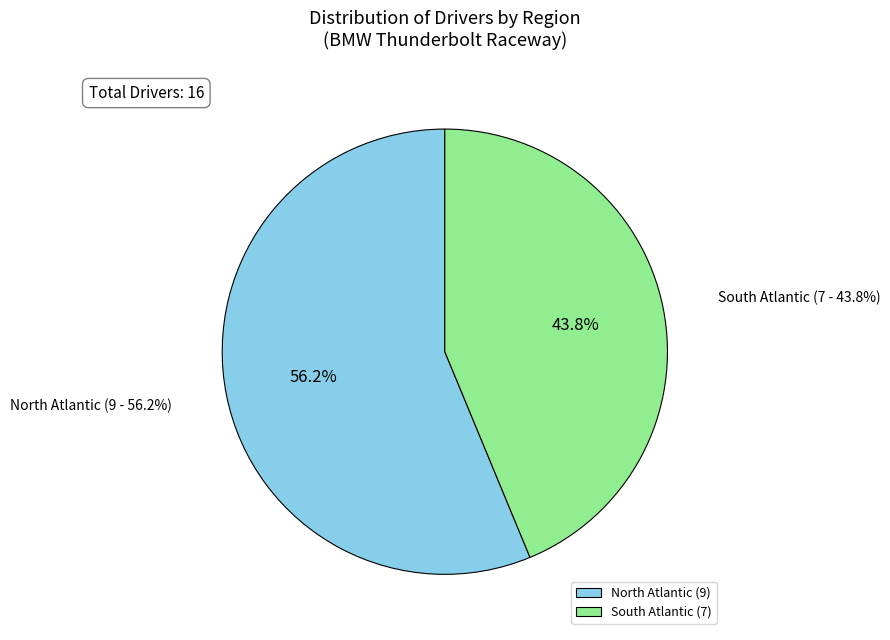

What is the smallest slice in the pie chart?

South Atlantic